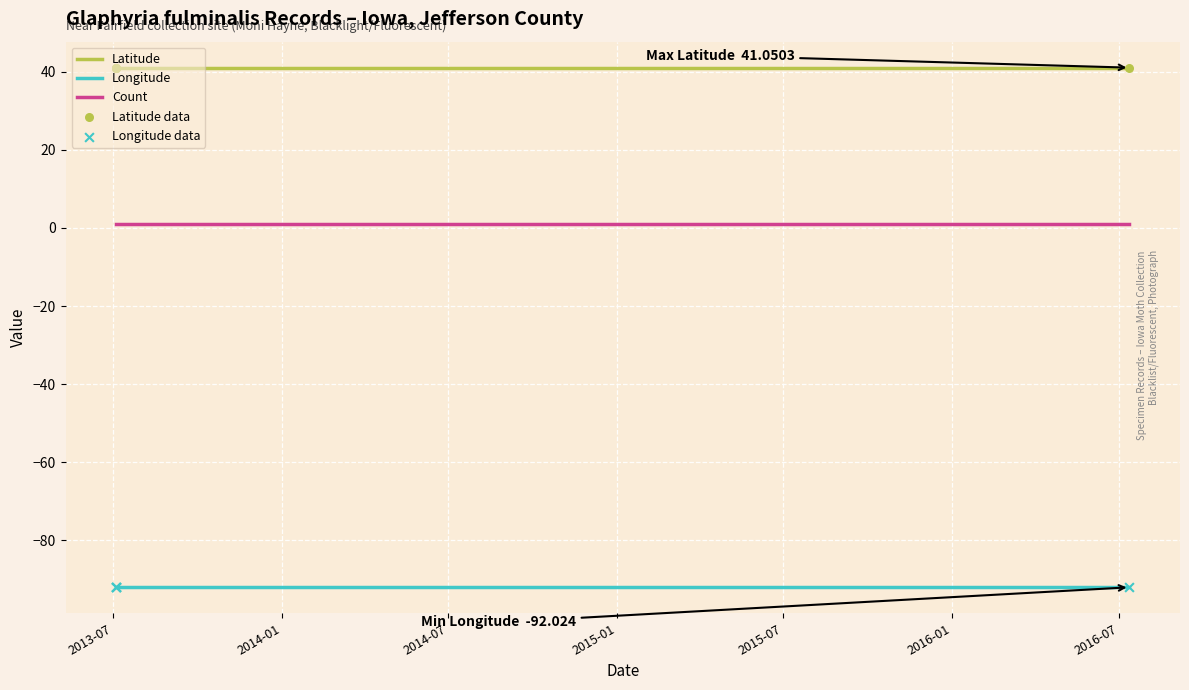

Which series has the largest total across all categories?

Latitude